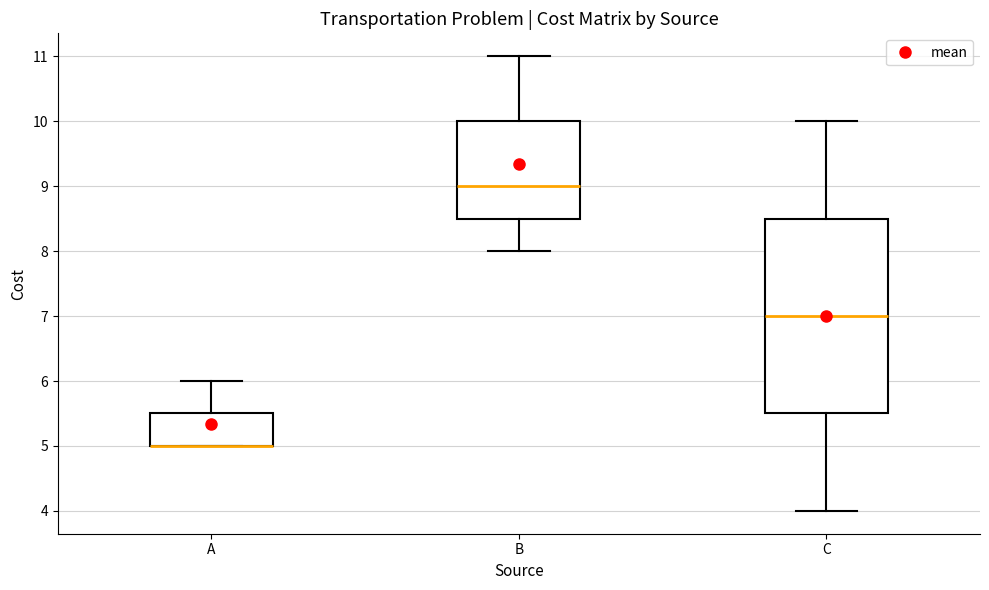

Reading left to right, transcribe this box plot: for each box, give where its median line is, the range the box spans, and where its two whiskers end, as read against the y-axis. The values are not printed on the chart, so give them approximately, as read against the axis.

A: median 5.0 (drawn on the box's lower edge), box 5.0 to 5.5, whiskers 5.0 to 6.0
B: median 9.0, box 8.5 to 10.0, whiskers 8.0 to 11.0
C: median 7.0, box 5.5 to 8.5, whiskers 4.0 to 10.0